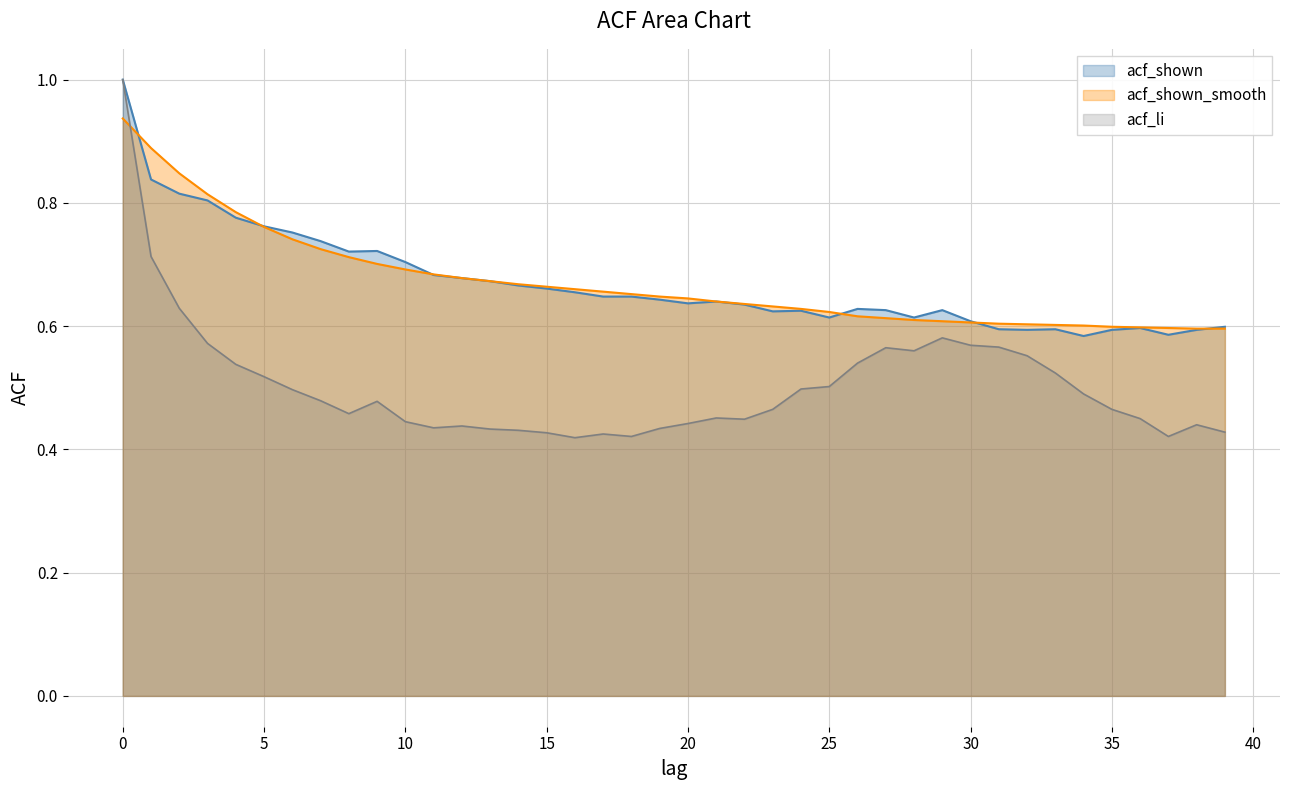

Reading left to right, extract all data points from this chart.

acf_li: 0=1.0	1=0.7	2=0.6	3=0.6	4=0.5	5=0.5	6=0.5	7=0.5	8=0.5	9=0.5	10=0.4	11=0.4	12=0.4	13=0.4	14=0.4	15=0.4	16=0.4	17=0.4	18=0.4	19=0.4	20=0.4	21=0.5	22=0.4	23=0.5	24=0.5	25=0.5	26=0.5	27=0.6	28=0.6	29=0.6	30=0.6	31=0.6	32=0.6	33=0.5	34=0.5	35=0.5	36=0.5	37=0.4	38=0.4	39=0.4
acf_shown: 0=1.0	1=0.8	2=0.8	3=0.8	4=0.8	5=0.8	6=0.8	7=0.7	8=0.7	9=0.7	10=0.7	11=0.7	12=0.7	13=0.7	14=0.7	15=0.7	16=0.7	17=0.6	18=0.6	19=0.6	20=0.6	21=0.6	22=0.6	23=0.6	24=0.6	25=0.6	26=0.6	27=0.6	28=0.6	29=0.6	30=0.6	31=0.6	32=0.6	33=0.6	34=0.6	35=0.6	36=0.6	37=0.6	38=0.6	39=0.6
acf_shown_smooth: 0=0.9	1=0.9	2=0.8	3=0.8	4=0.8	5=0.8	6=0.7	7=0.7	8=0.7	9=0.7	10=0.7	11=0.7	12=0.7	13=0.7	14=0.7	15=0.7	16=0.7	17=0.7	18=0.7	19=0.6	20=0.6	21=0.6	22=0.6	23=0.6	24=0.6	25=0.6	26=0.6	27=0.6	28=0.6	29=0.6	30=0.6	31=0.6	32=0.6	33=0.6	34=0.6	35=0.6	36=0.6	37=0.6	38=0.6	39=0.6